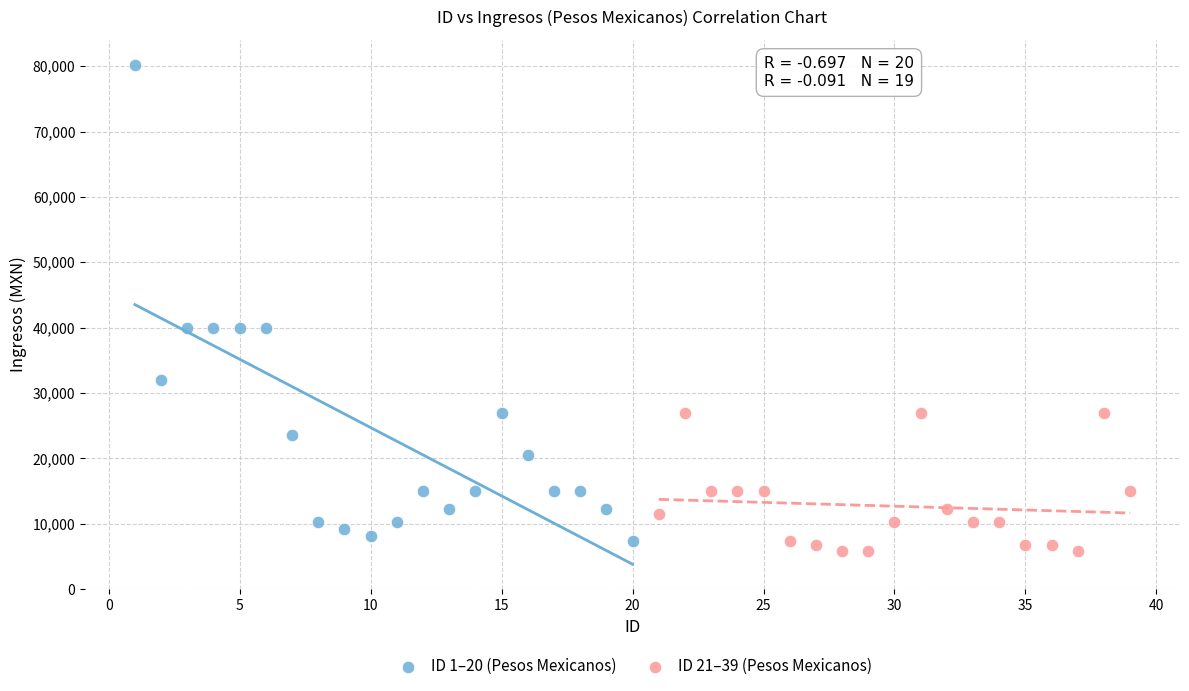

Which series reaches the maximum Y coordinate?

ID 1–20 (Pesos Mexicanos)